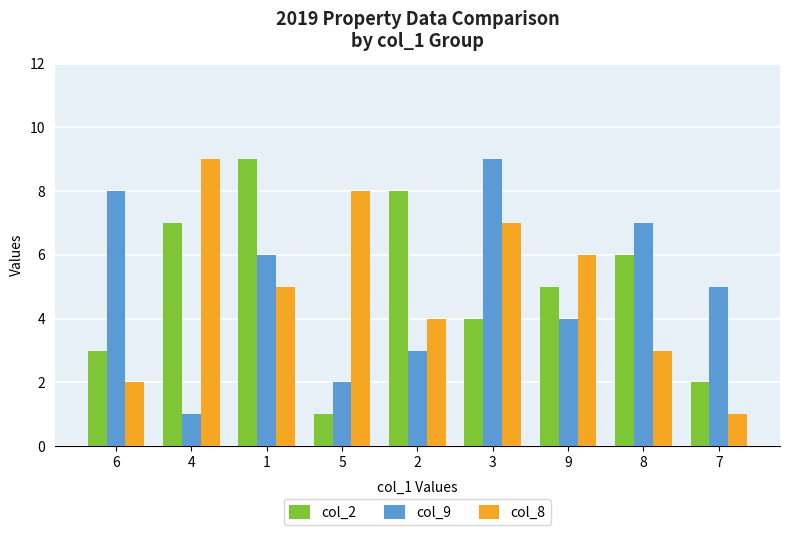

How many col_8 values are between 3 and 7?

5